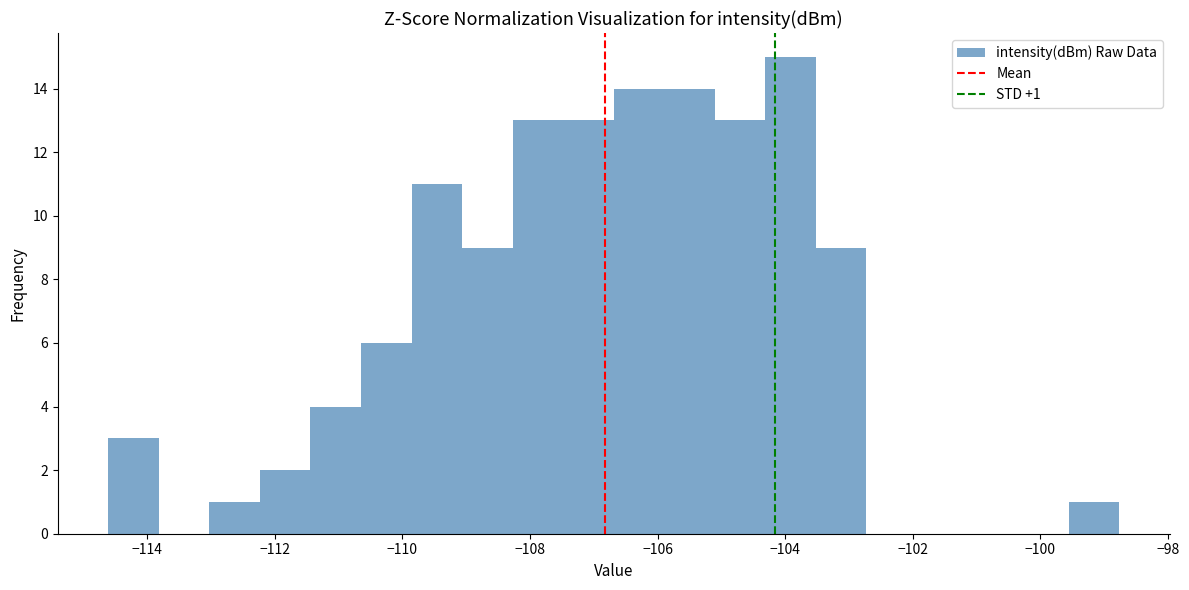

Read against the x-axis, roughly where is the centre of the tallest bar?

-104.0